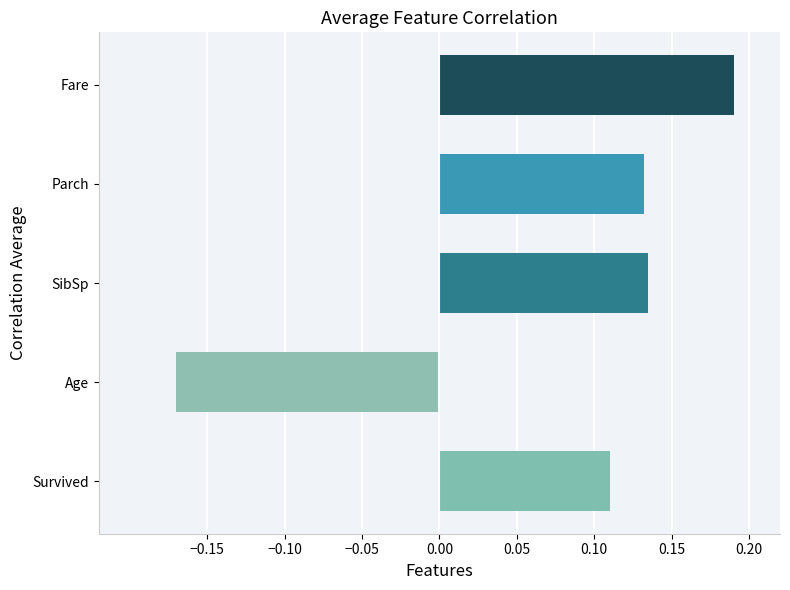

The chart shows a value of -0.1 at Age. True or false?

False